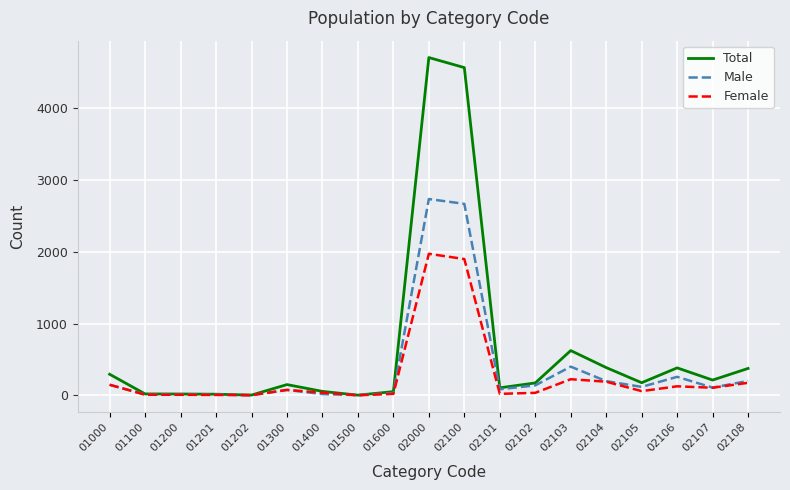

True or false: Female has a value of 20 at 02101.

True